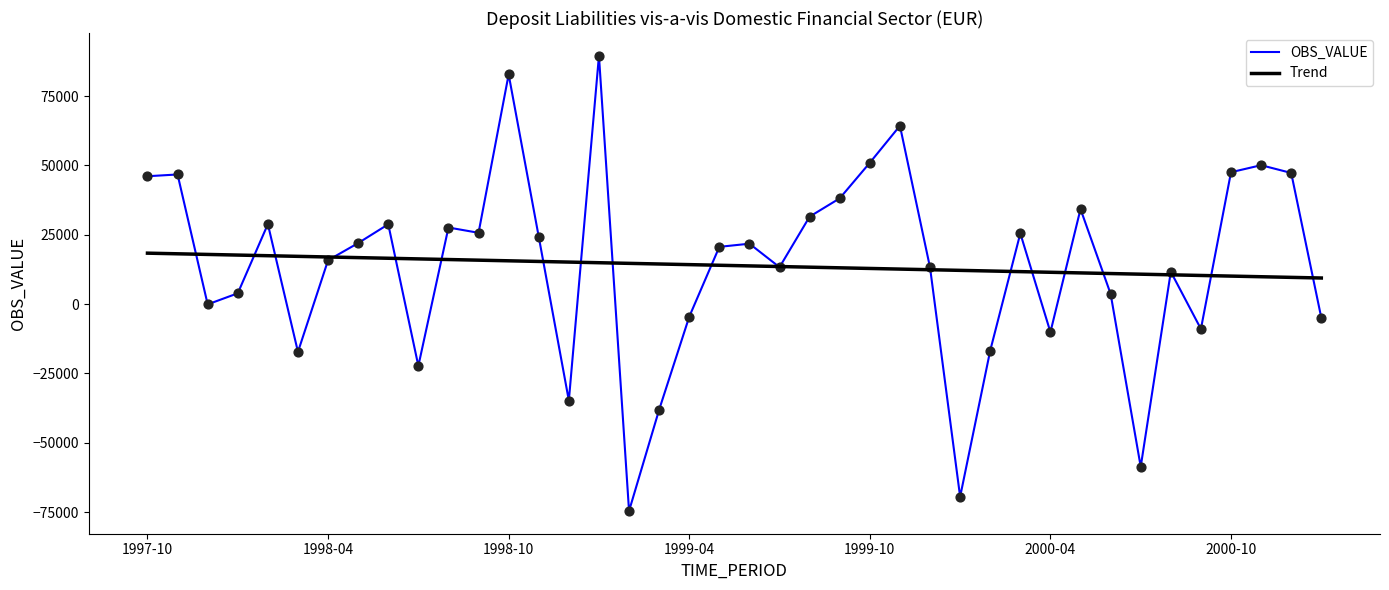

Which series has the largest range (max minus min)?

OBS_VALUE